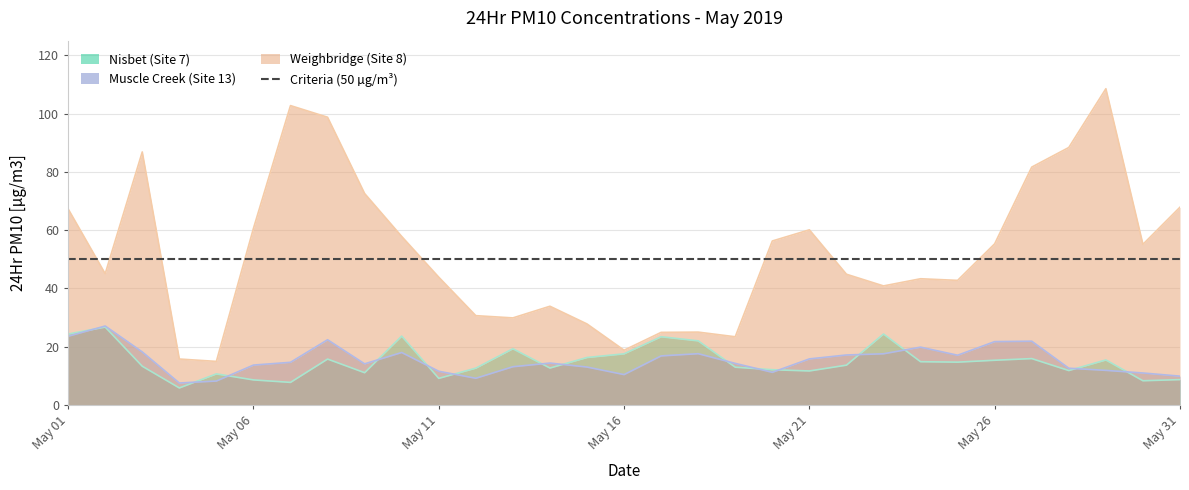

Reading left to right, list all the values displayed in this chart.

Nisbet (Site 7): 24.4	26.8	13.3	5.9	10.7	8.7	7.8	15.8	11.1	23.7	9.2	12.7	19.3	12.7	16.3	17.6	23.4	22.0	13.0	12.1	11.7	13.7	24.4	14.9	14.7	15.4	16.0	11.9	15.5	8.4	8.8
Weighbridge (Site 8): 67.3	45.1	86.8	15.8	15.0	60.6	102.7	98.7	72.6	57.9	43.9	30.7	29.9	33.9	27.8	18.8	24.9	25.0	23.4	56.3	60.1	44.9	40.9	43.3	42.8	55.3	81.6	88.4	108.5	55.1	67.9
Muscle Creek (Site 13): 23.6	27.1	18.2	7.6	8.3	13.7	14.7	22.4	14.2	18.1	11.6	9.2	13.2	14.4	13.1	10.5	16.9	17.6	14.3	11.2	15.8	17.2	17.6	19.9	17.1	21.8	21.9	12.7	11.9	11.0	9.9